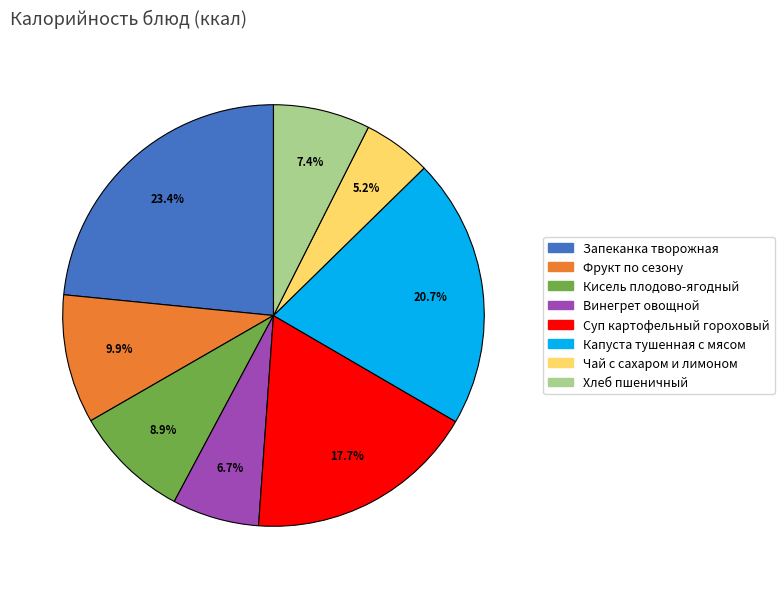

What is the largest slice in the pie chart?

Запеканка творожная